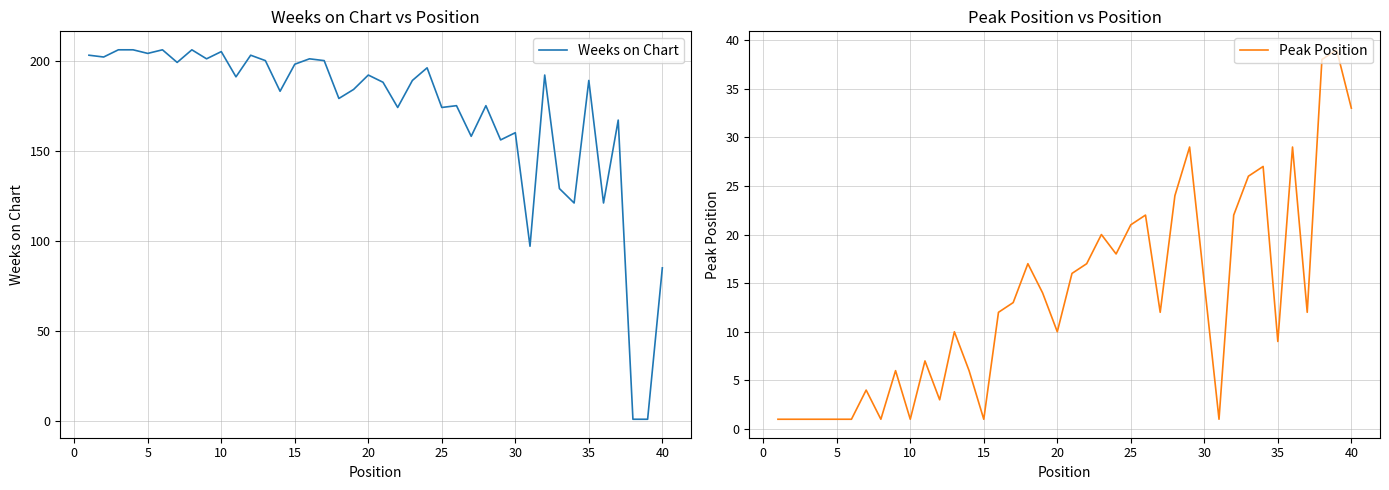

How many values in the Weeks on Chart series are below 189?

19